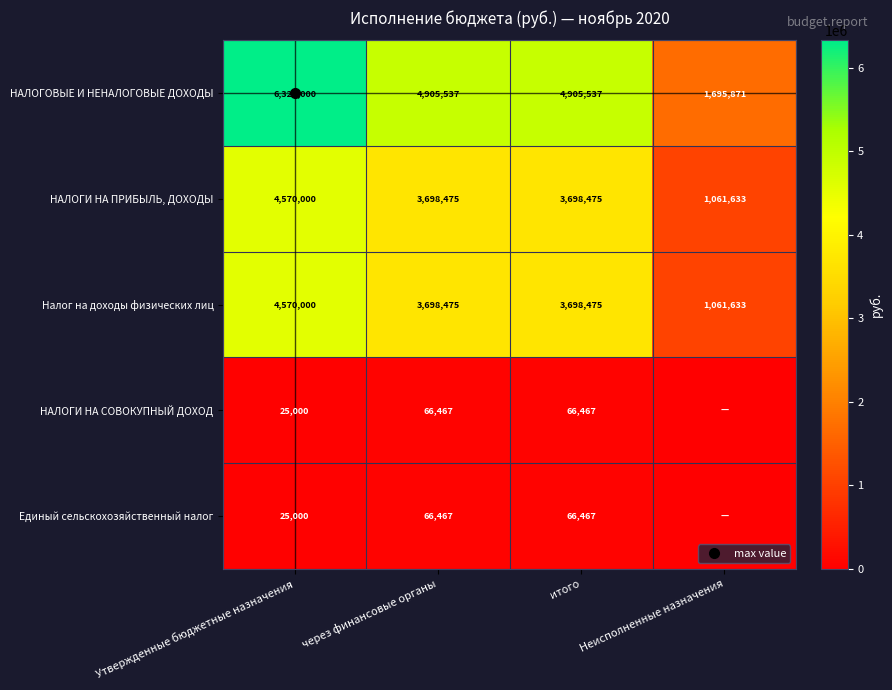

Is it true that НАЛОГОВЫЕ И НЕНАЛОГОВЫЕ ДОХОДЫ equals 1451568.2 at через финансовые органы?

False